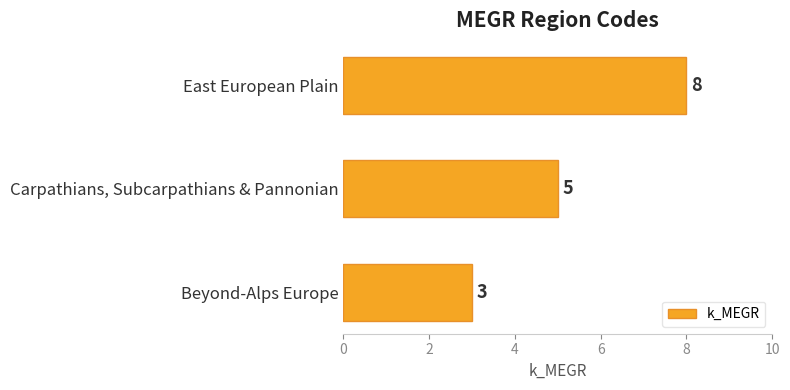

Reading top to bottom, transcribe all the data shown in this chart.

8	5	3